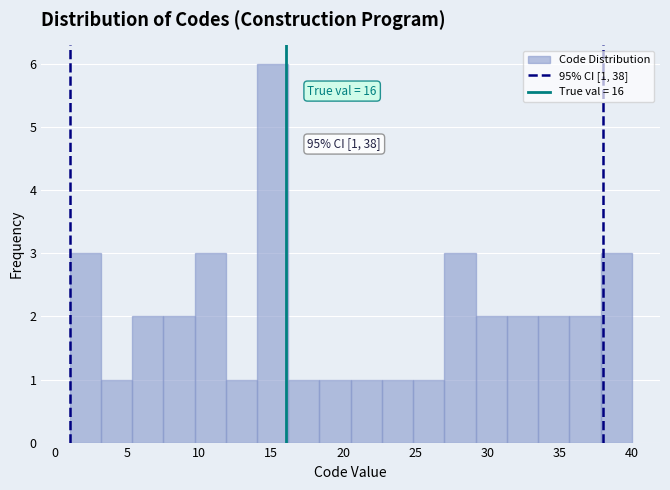

Which range on the x-axis has the tallest bar?

14.0 to 16.0